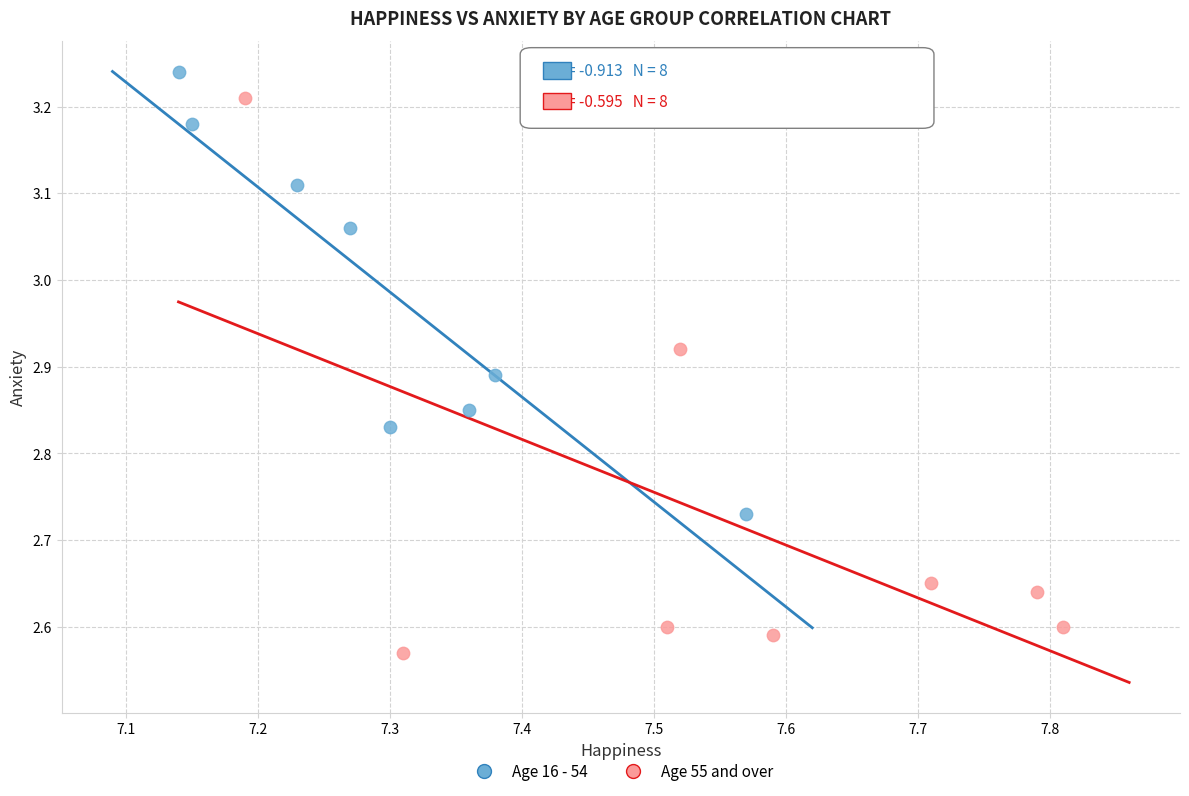

Which series contains the lowest Y value?

Age 55 and over